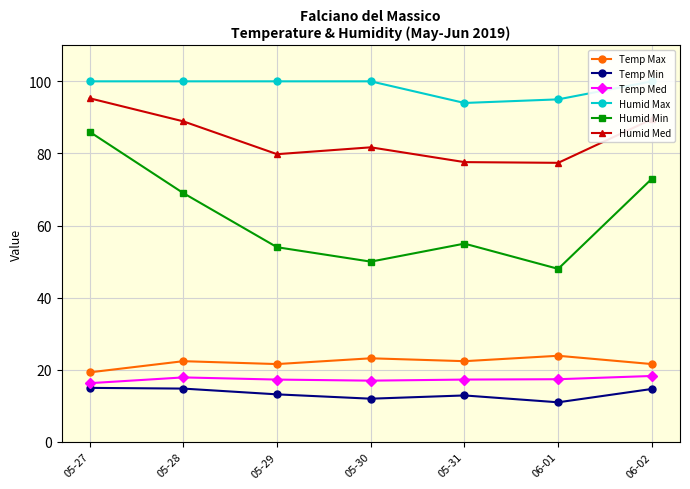

What is the label of the 2nd point from the left?

05-28